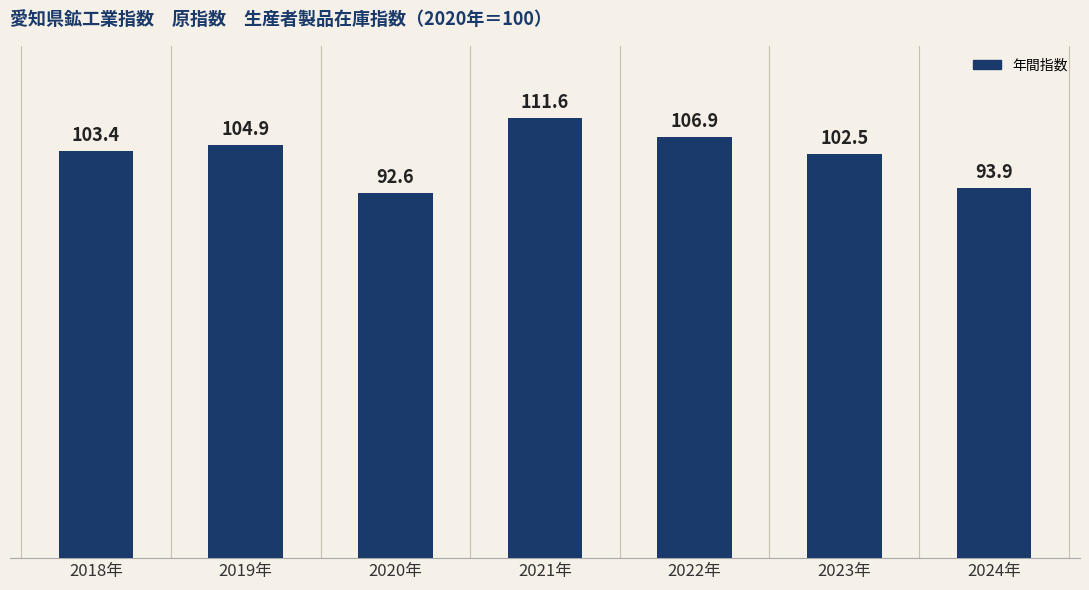

Reading left to right, what are all the values shown in this chart?

2018年=103.4	2019年=104.9	2020年=92.6	2021年=111.6	2022年=106.9	2023年=102.5	2024年=93.9